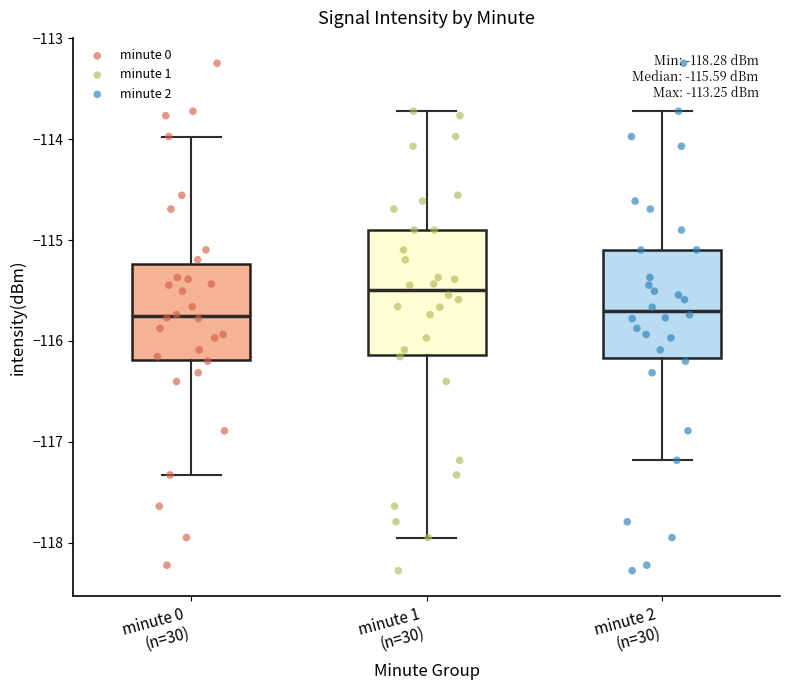

Which box is the tallest, from its lower edge to its upper edge?

minute 1 (n=30)